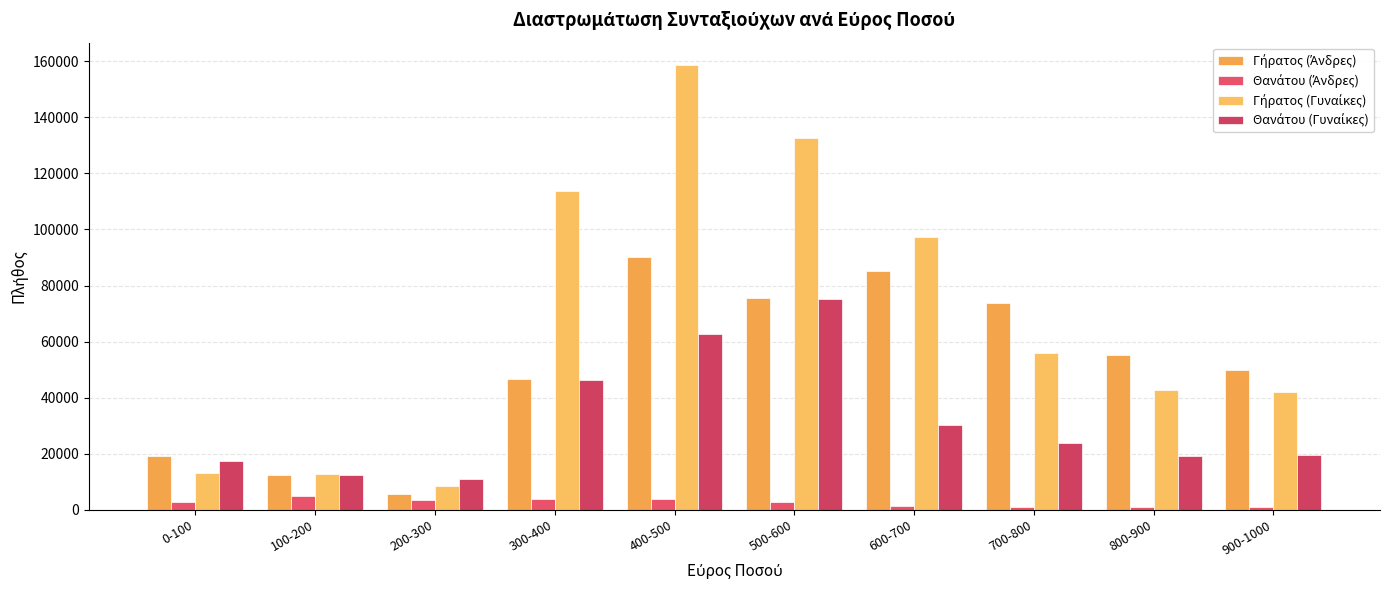

How many bars are there in total?

40